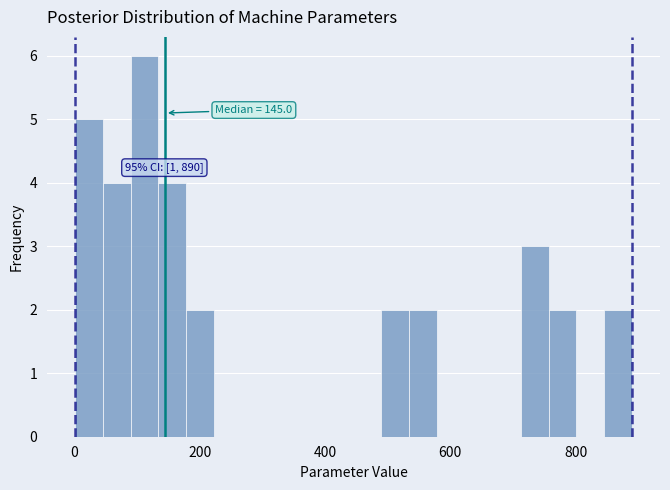

Read against the x-axis, roughly where is the centre of the tallest bar?

120